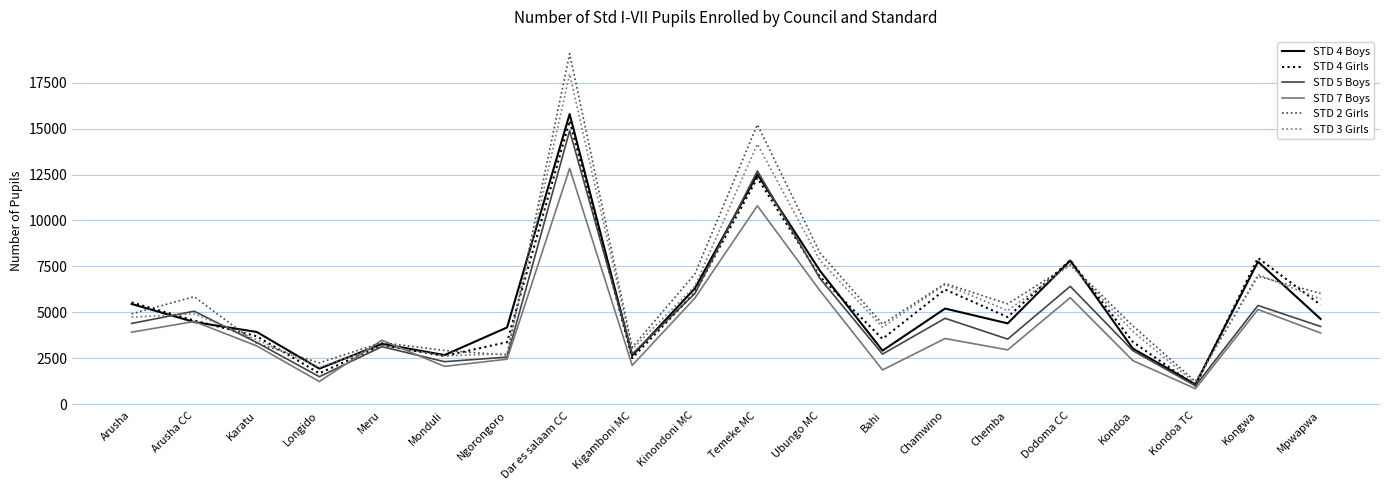

At how many categories does at least one series exceed 1002?

20